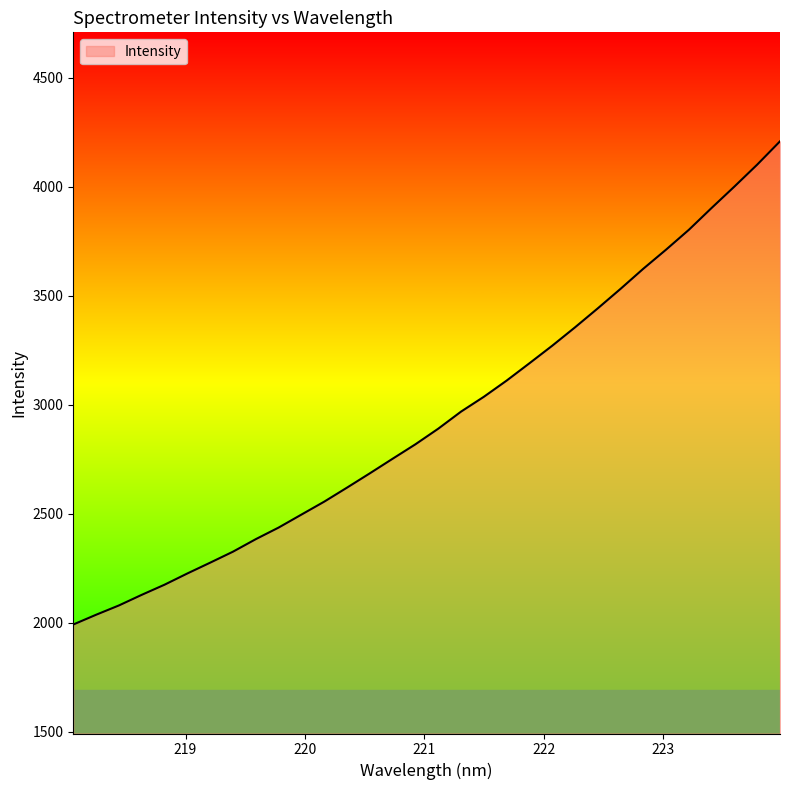

What is the sum of all values?

94146.4